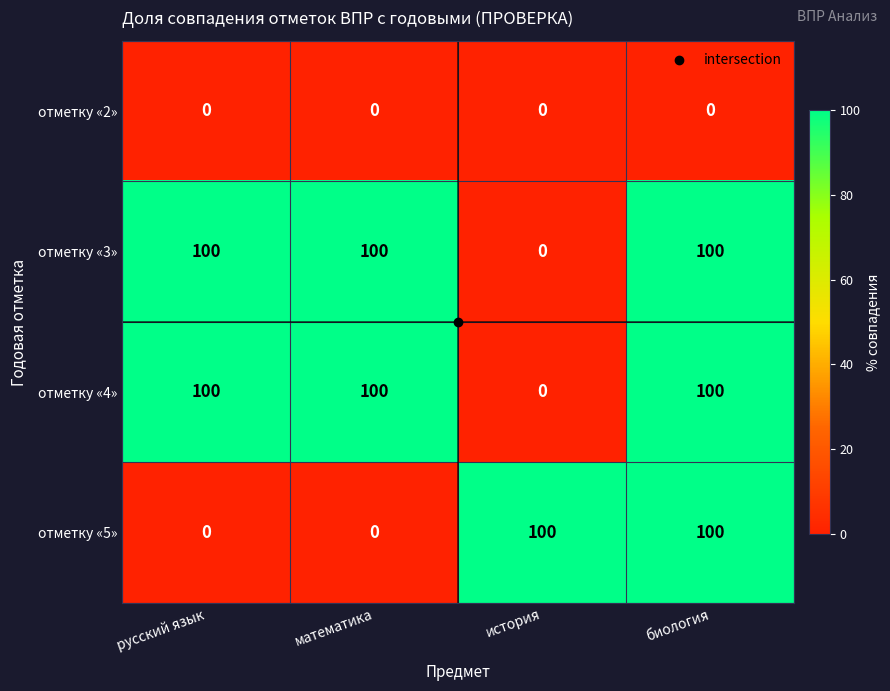

What is the approximate value of отметку «5» at биология, to the nearest 5?

100